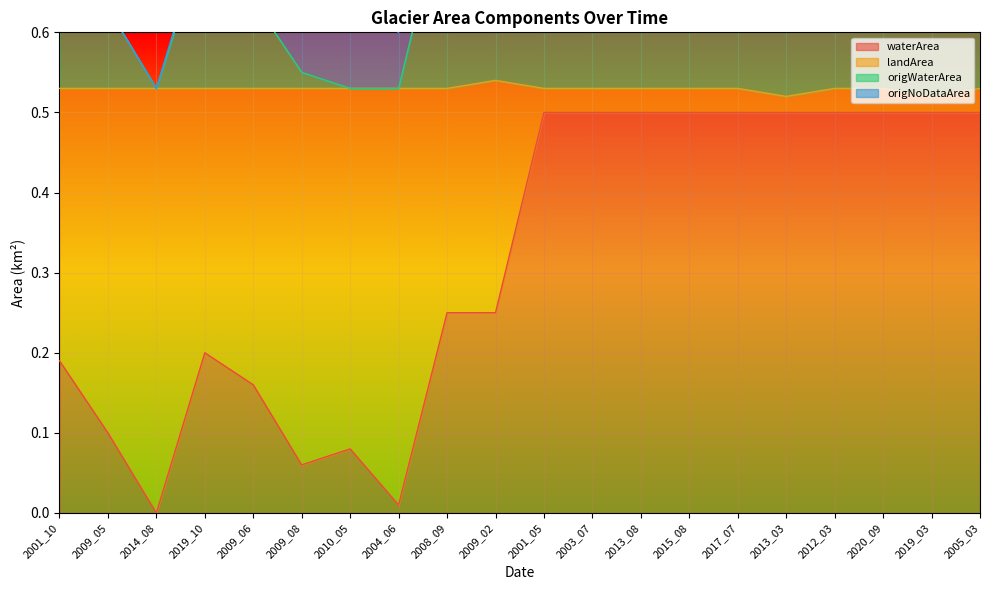

Reading left to right, what are all the values shown in this chart?

waterArea: 2001_10=0.2	2009_05=0.1	2014_08=0.0	2019_10=0.2	2009_06=0.2	2009_08=0.1	2010_05=0.1	2004_06=0.0	2008_09=0.2	2009_02=0.2	2001_05=0.5	2003_07=0.5	2013_08=0.5	2015_08=0.5	2017_07=0.5	2013_03=0.5	2012_03=0.5	2020_09=0.5	2019_03=0.5	2005_03=0.5
landArea: 2001_10=0.7	2009_05=0.6	2014_08=0.5	2019_10=0.7	2009_06=0.7	2009_08=0.7	2010_05=0.6	2004_06=0.6	2008_09=0.8	2009_02=0.8	2001_05=1.0	2003_07=1.0	2013_08=1.0	2015_08=1.0	2017_07=1.0	2013_03=1.0	2012_03=1.1	2020_09=1.0	2019_03=1.0	2005_03=1.0
origWaterArea: 2001_10=0.7	2009_05=0.6	2014_08=0.5	2019_10=0.7	2009_06=0.6	2009_08=0.6	2010_05=0.5	2004_06=0.5	2008_09=0.8	2009_02=0.7	2001_05=1.0	2003_07=1.0	2013_08=1.0	2015_08=1.0	2017_07=1.0	2013_03=0.7	2012_03=0.9	2020_09=0.9	2019_03=1.0	2005_03=1.0